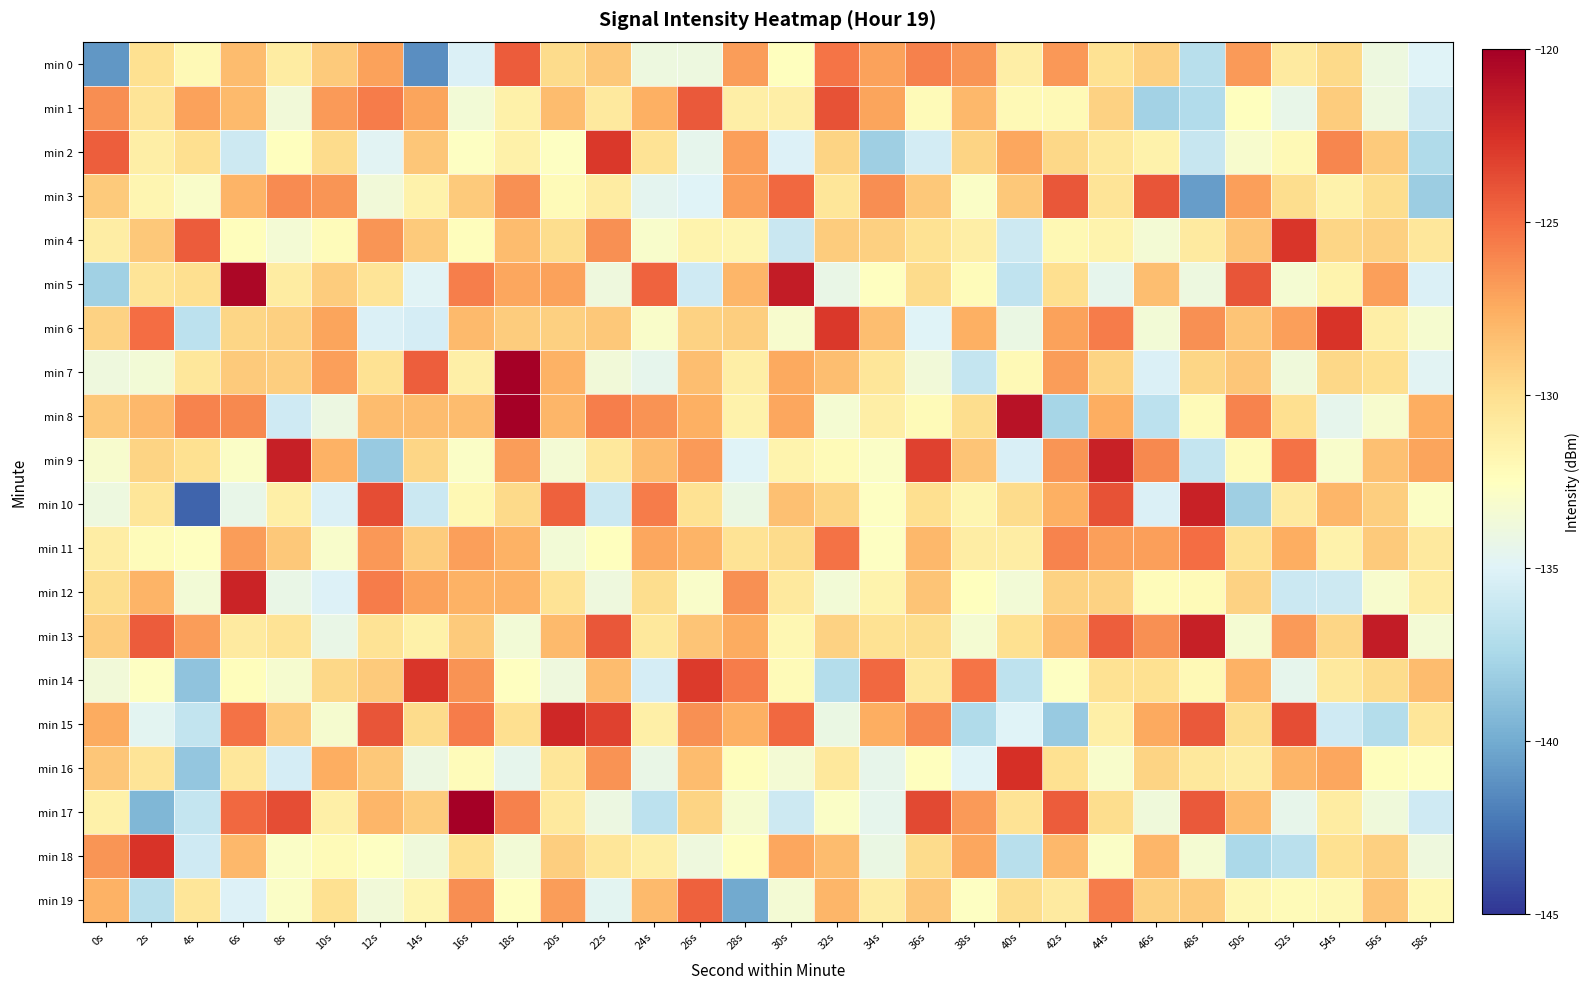

How many series are shown in this chart?

20